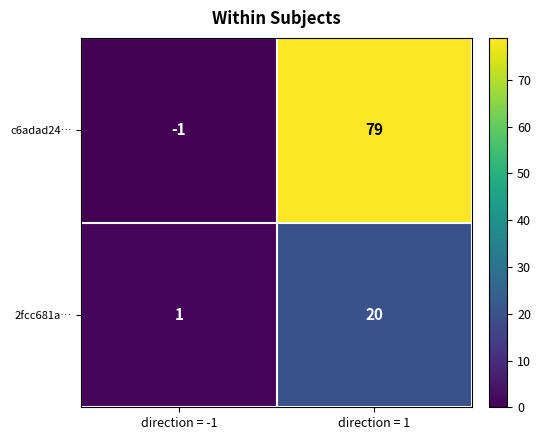

Rank the series by their maximum value, from lowest to highest.

2fcc681a…, c6adad24…